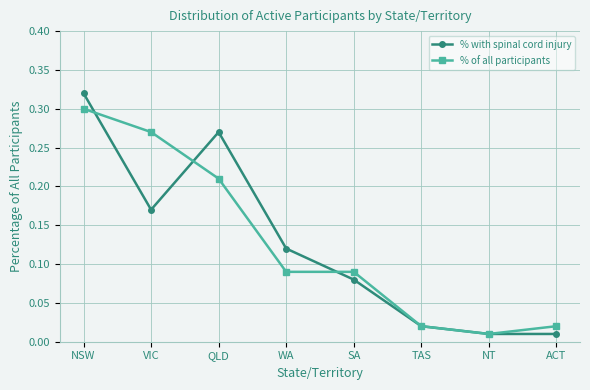

Which category has the highest value in the % of all participants series?

NSW